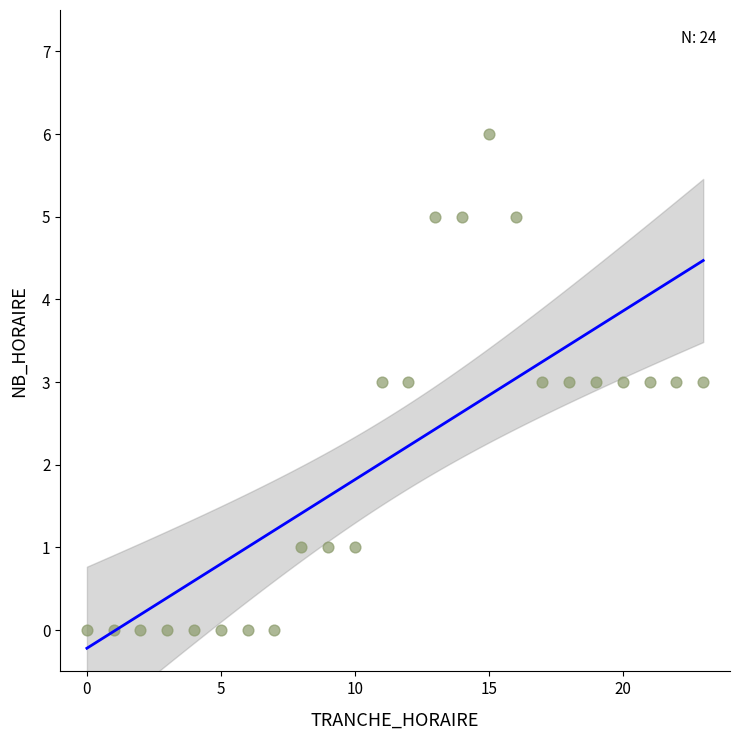

What is the range of Y values (max minus min)?

6